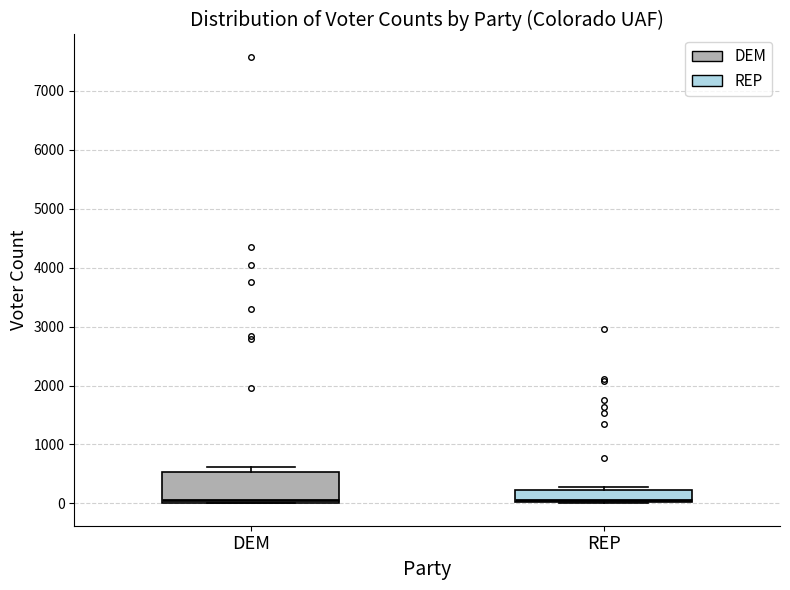

Which box is the tallest, from its lower edge to its upper edge?

DEM